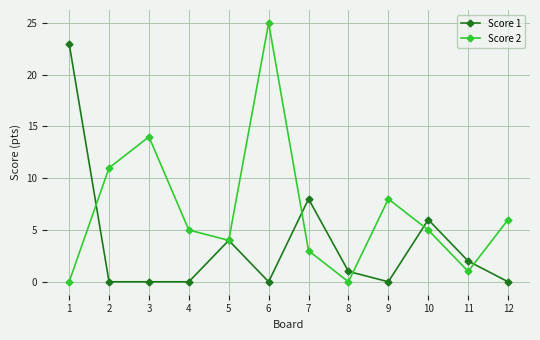

Reading left to right, extract all data points from this chart.

Score 1: 23	0	0	0	4	0	8	1	0	6	2	0
Score 2: 0	11	14	5	4	25	3	0	8	5	1	6